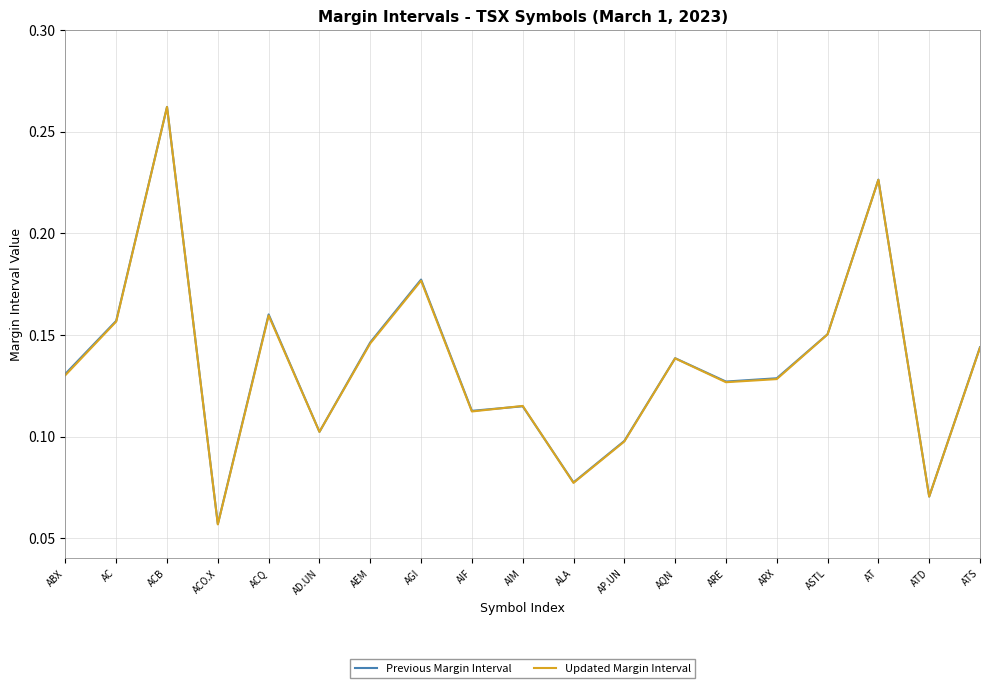

Is it true that Updated Margin Interval equals 0.4 at AT?

False